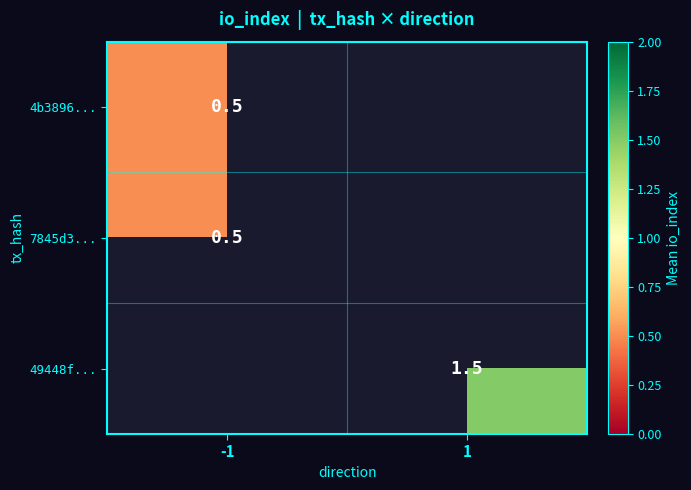

Which has a higher value, 1 or -1?

-1